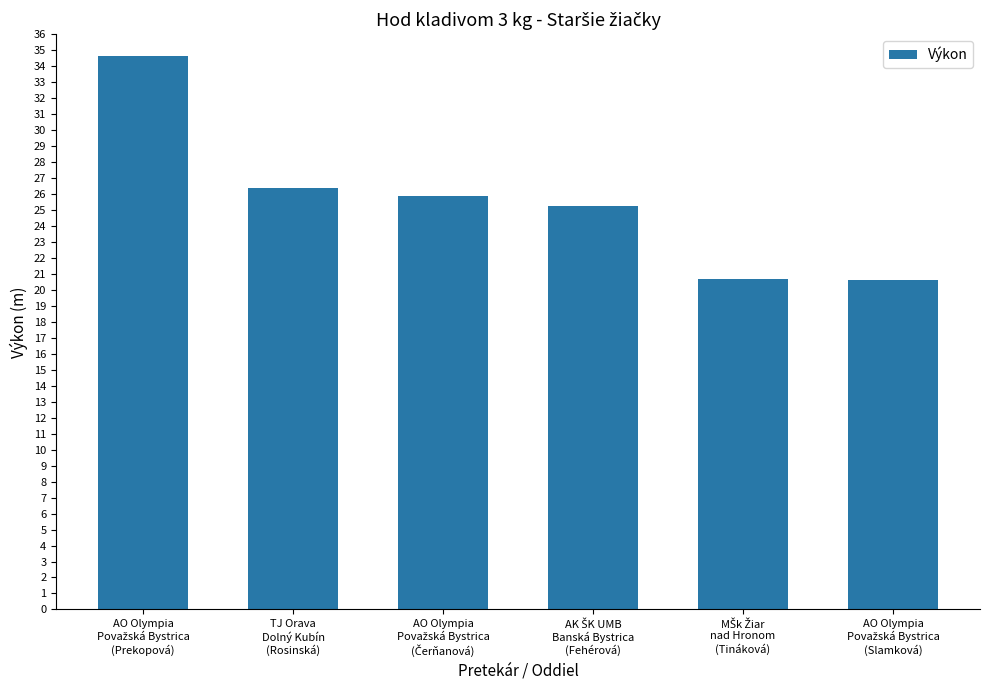

How many categories are shown in the chart?

6